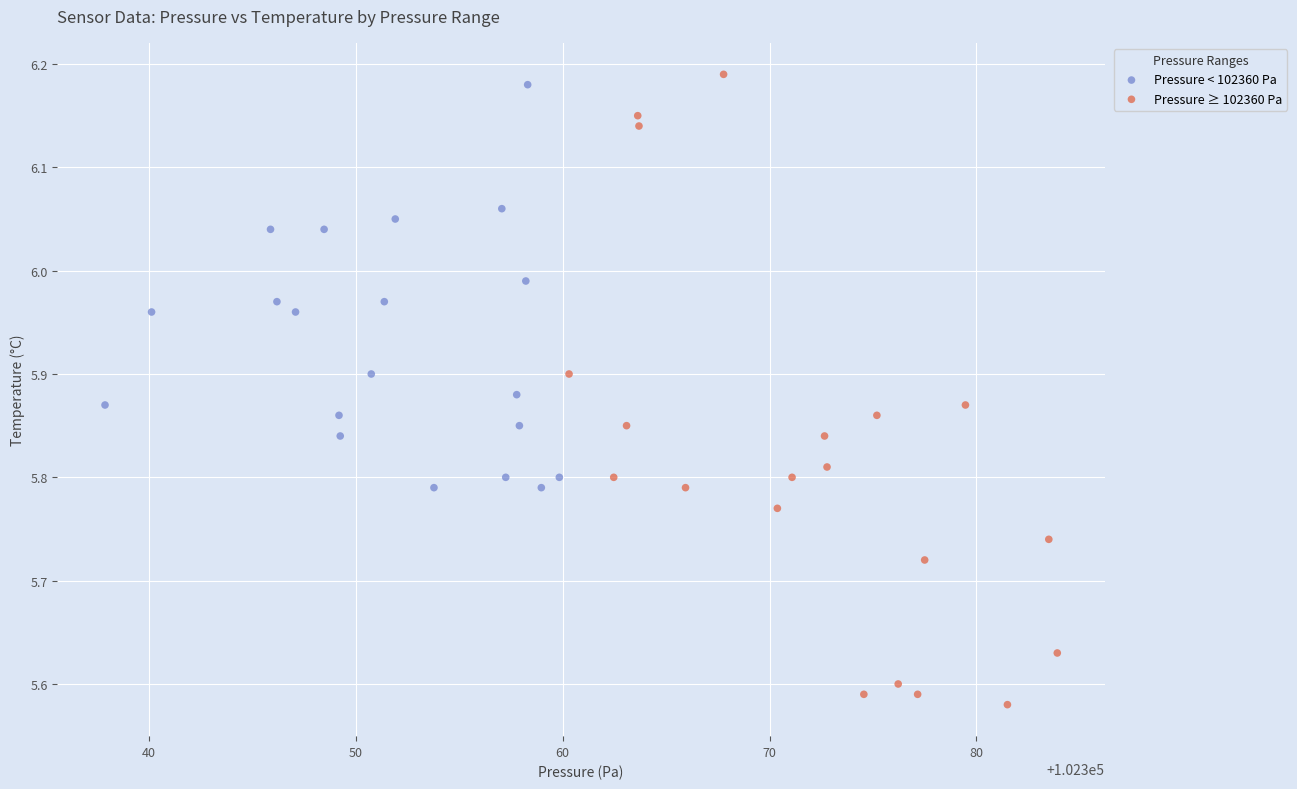

Which series has the widest spread of Y values?

Pressure ≥ 102360 Pa